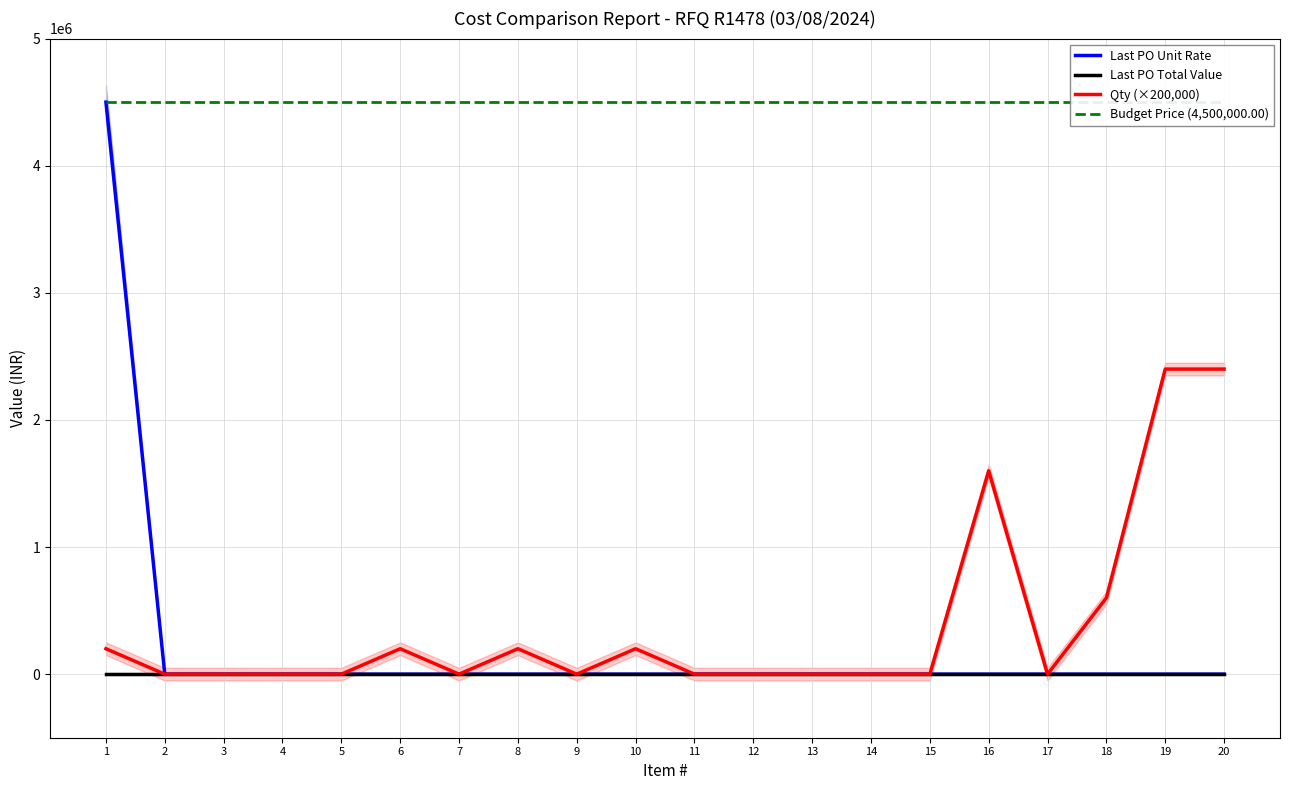

Rank the series at 16 from highest to lowest value.

Budget Price (4,500,000.00), Qty (×200,000), Last PO Unit Rate, Last PO Total Value